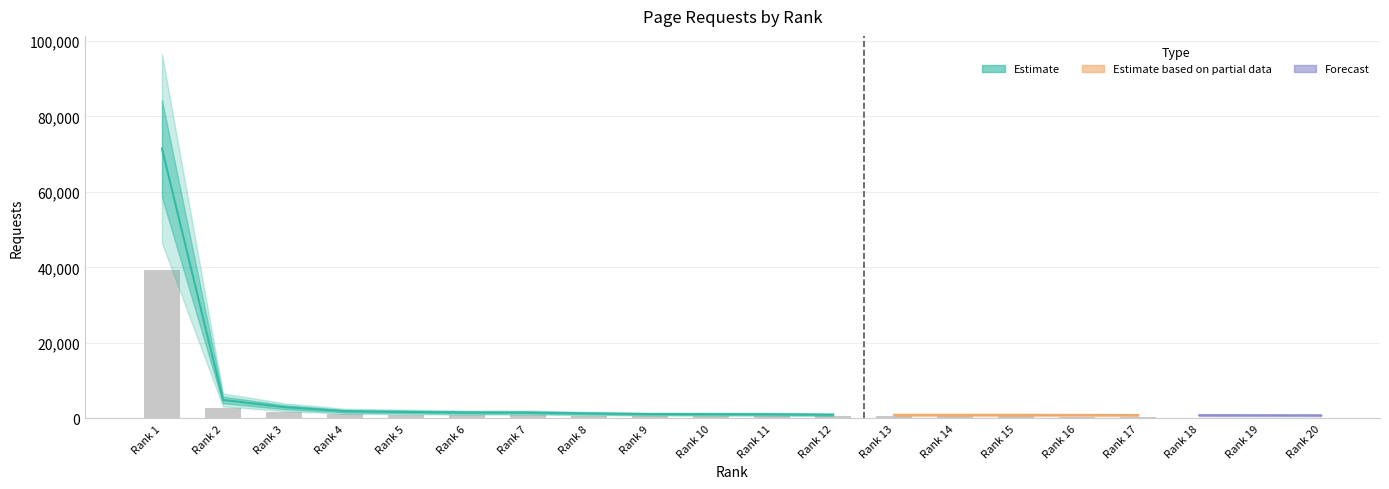

Reading right to left, list all the values displayed in this chart.

20=811	19=840	18=844	17=881	16=909	15=932	14=942	13=943	12=994	11=1095	10=1130	9=1151	8=1311	7=1548	6=1558	5=1721	4=1905	3=2994	2=4912	1=71479